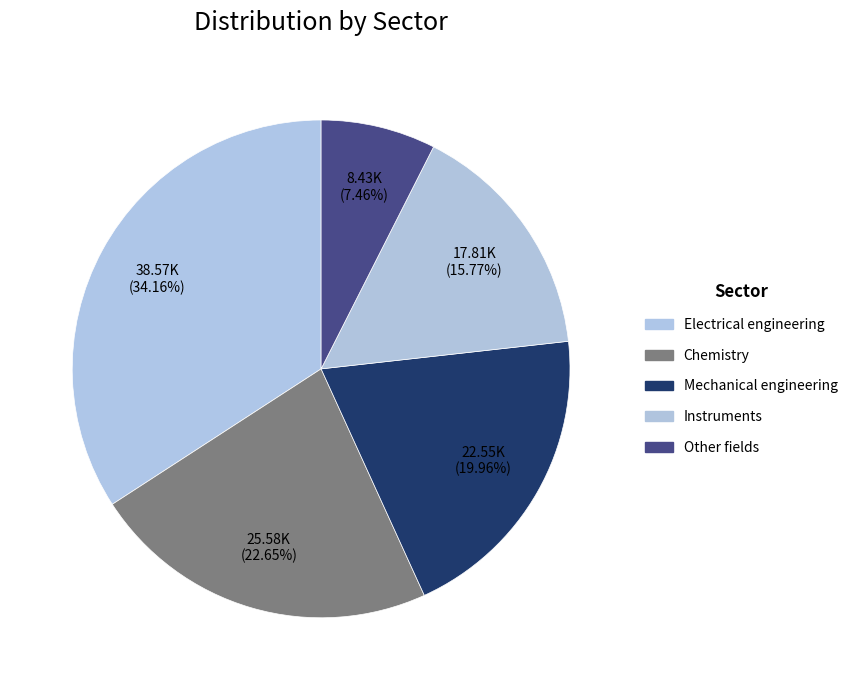

Is it true that Instruments is 8% of the pie?

False